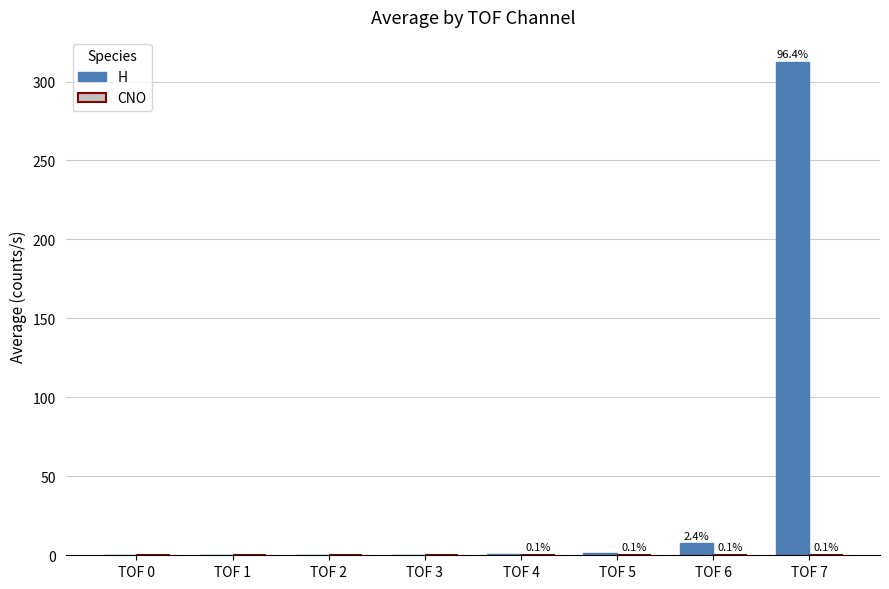

Which label corresponds to the largest value in the chart?

TOF 7